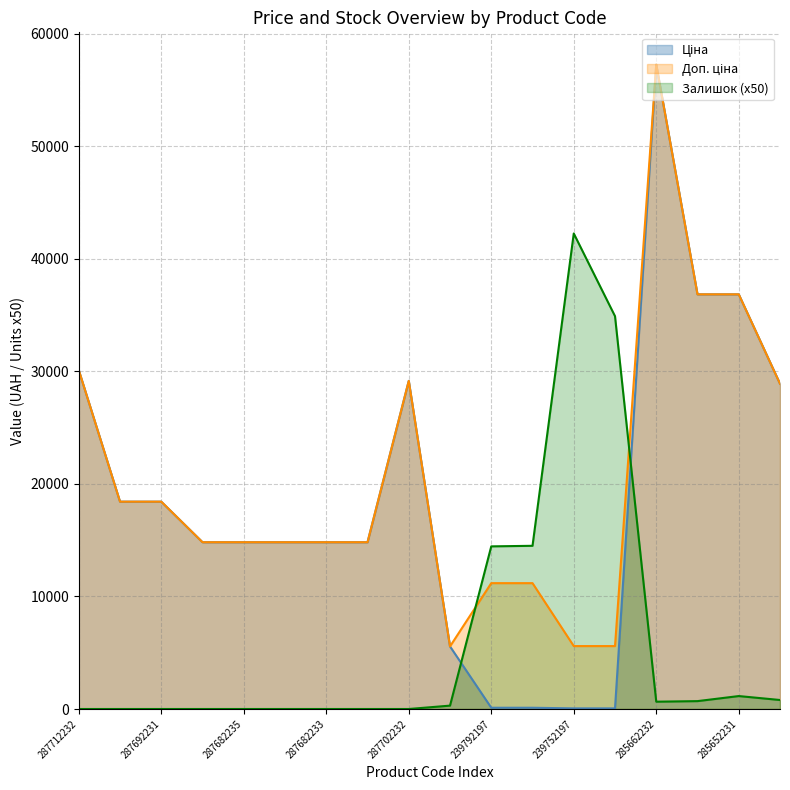

Read the Доп. ціна value at 287712232.

30102.8